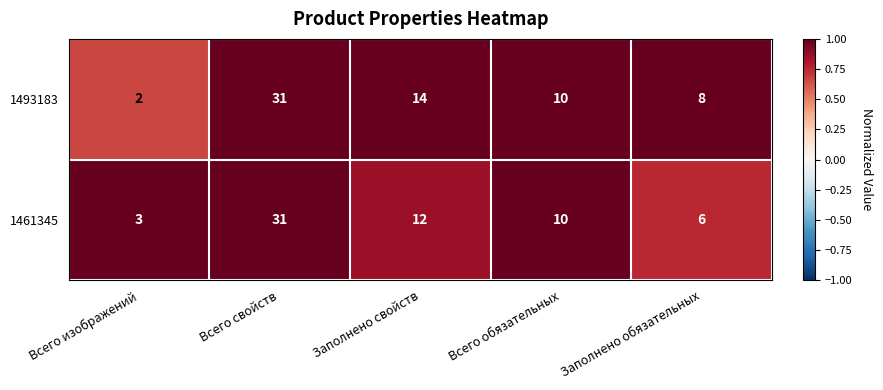

At which category does the chart reach its minimum across all series?

Всего изображений